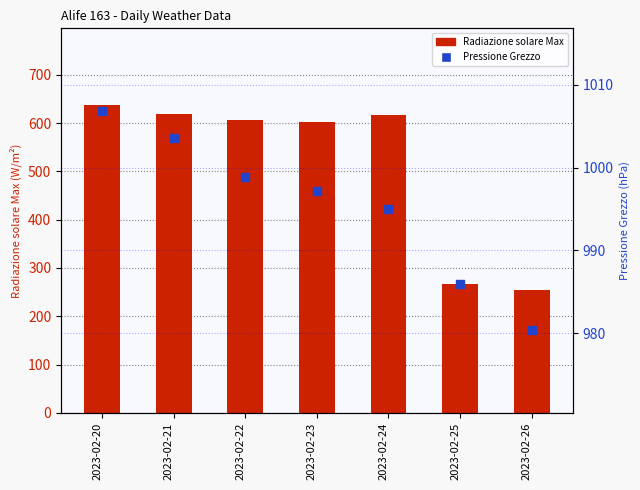

Which series contains the lowest Y value?

Radiazione solare Max (W/m²)